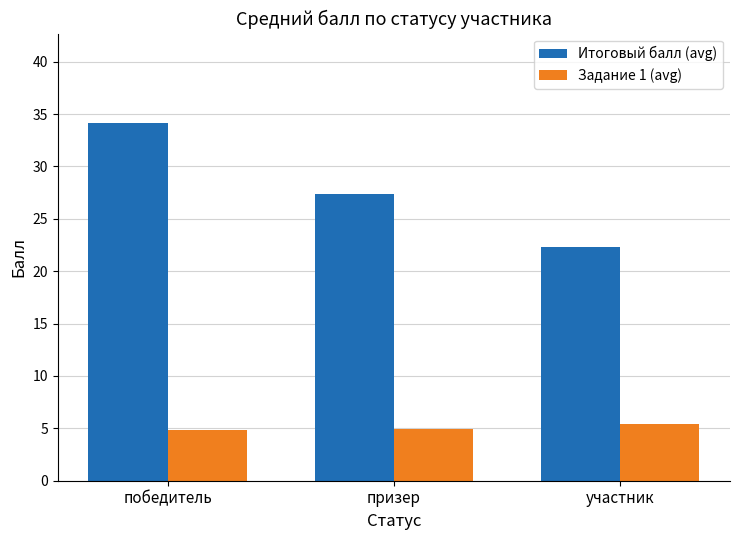

Reading left to right, transcribe all the data shown in this chart.

Итоговый балл (avg): 34.1	27.4	22.3
Задание 1 (avg): 4.9	4.9	5.4